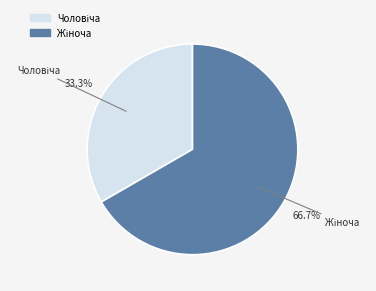

Is there any slice that represents more than half of the pie?

Yes